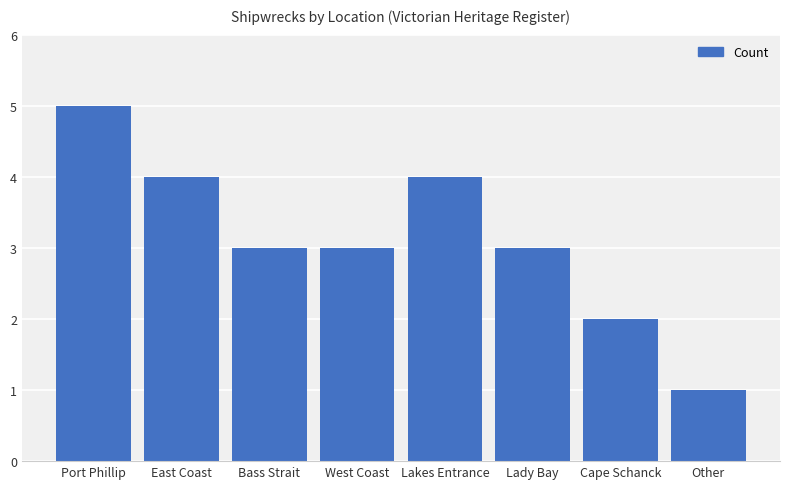

What is the average value?

3